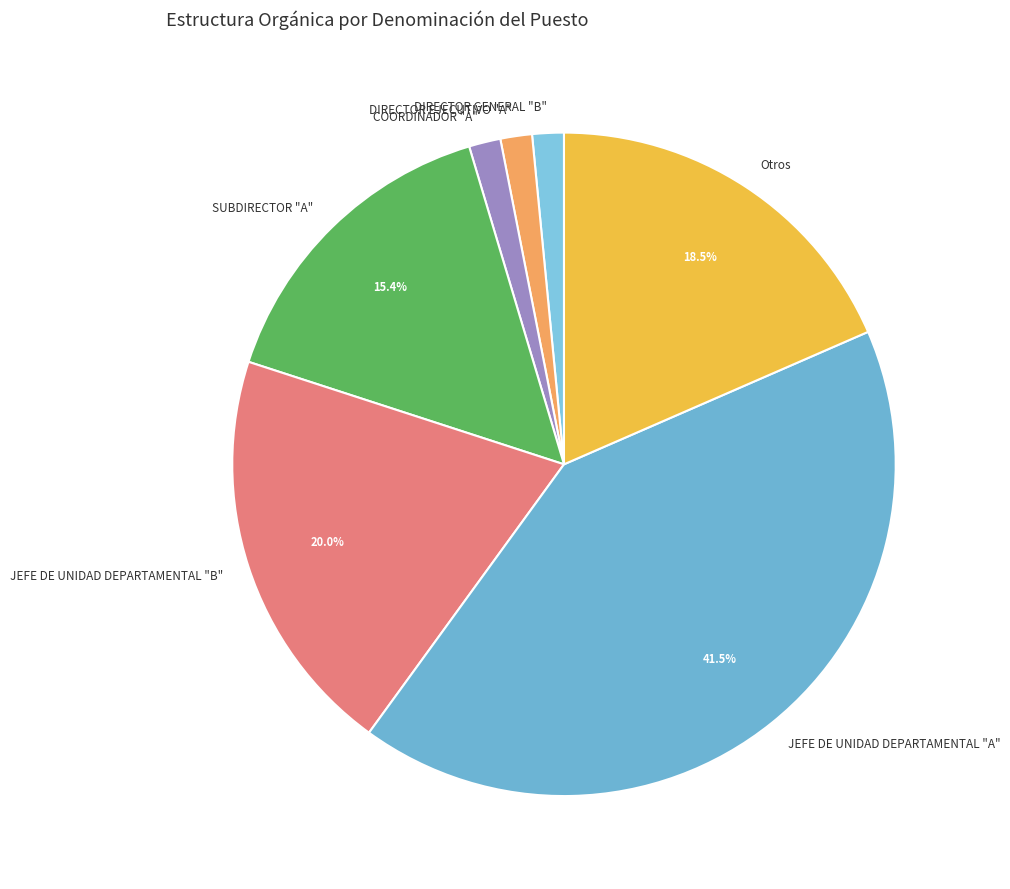

What is the ratio of the value at SUBDIRECTOR "A" to the value at JEFE DE UNIDAD DEPARTAMENTAL "B"?

0.8